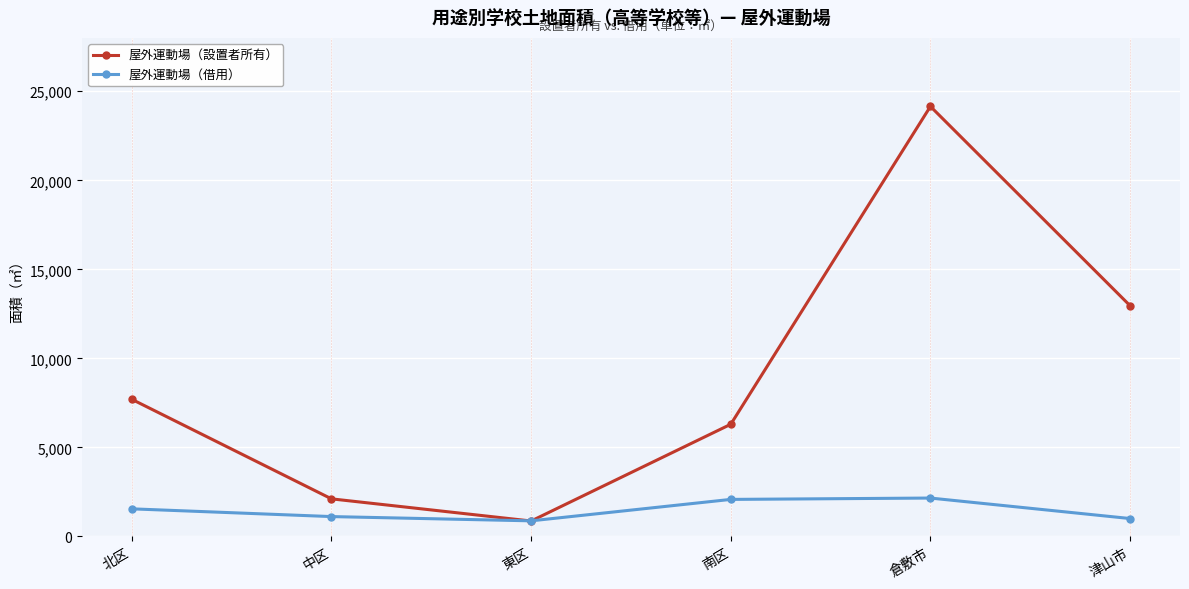

What is the difference between the highest and lowest values at 北区?

6152